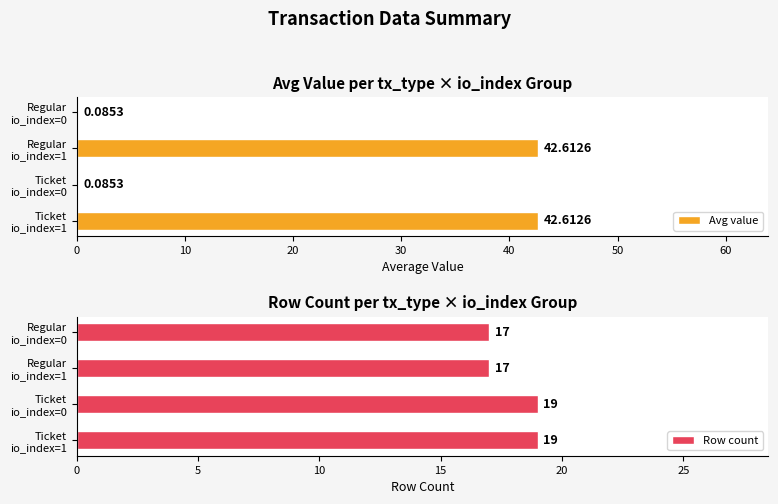

What is the difference between the maximum and minimum values in the Row count series?

2